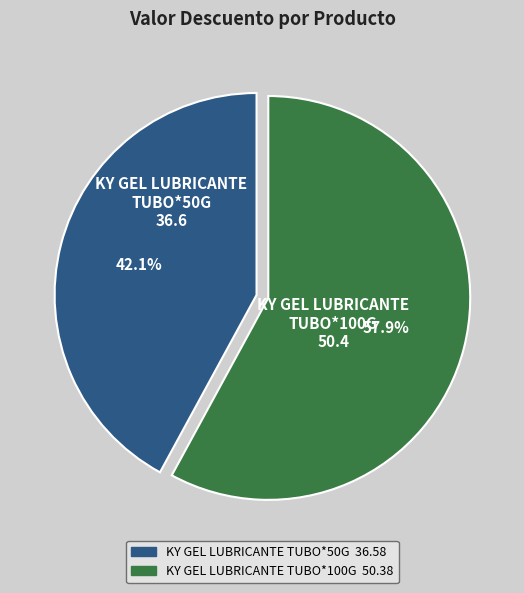

Is there a majority slice in this chart?

Yes